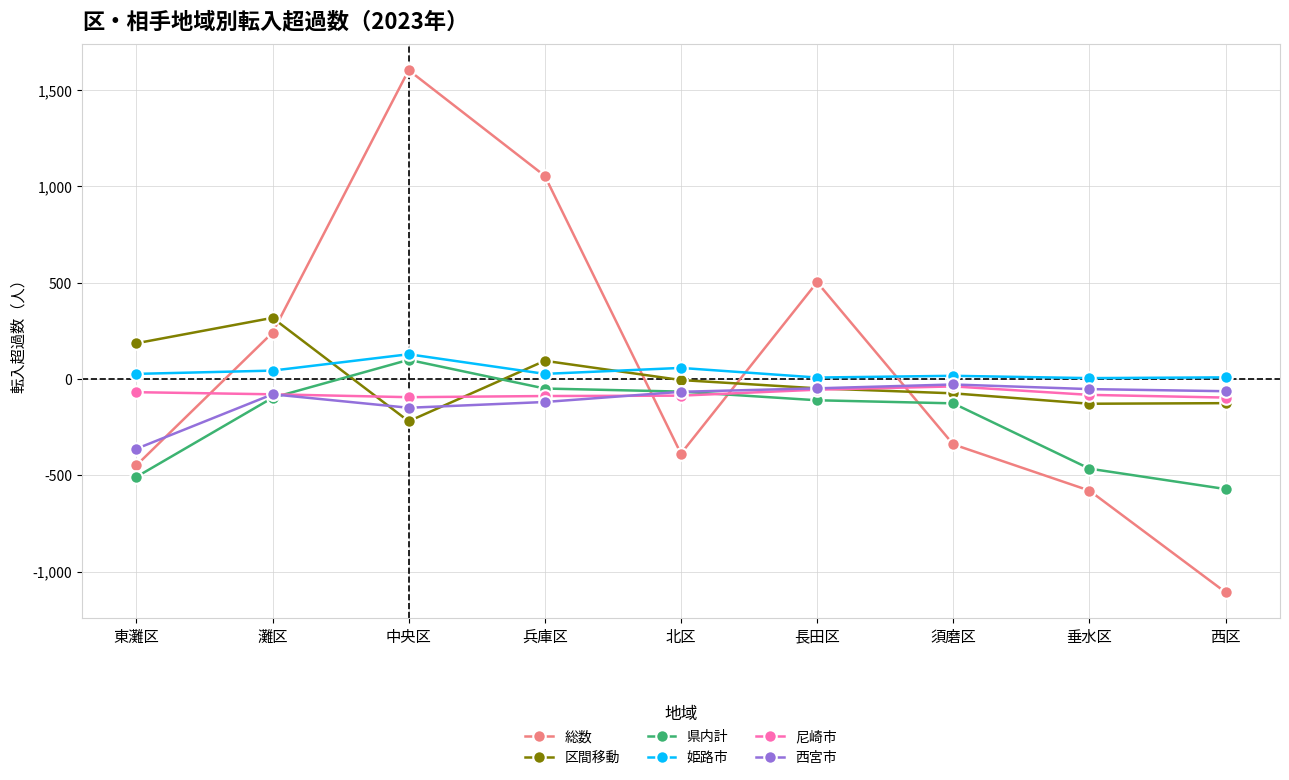

What are all the series names shown in the legend?

総数, 区間移動, 県内計, 姫路市, 尼崎市, 西宮市